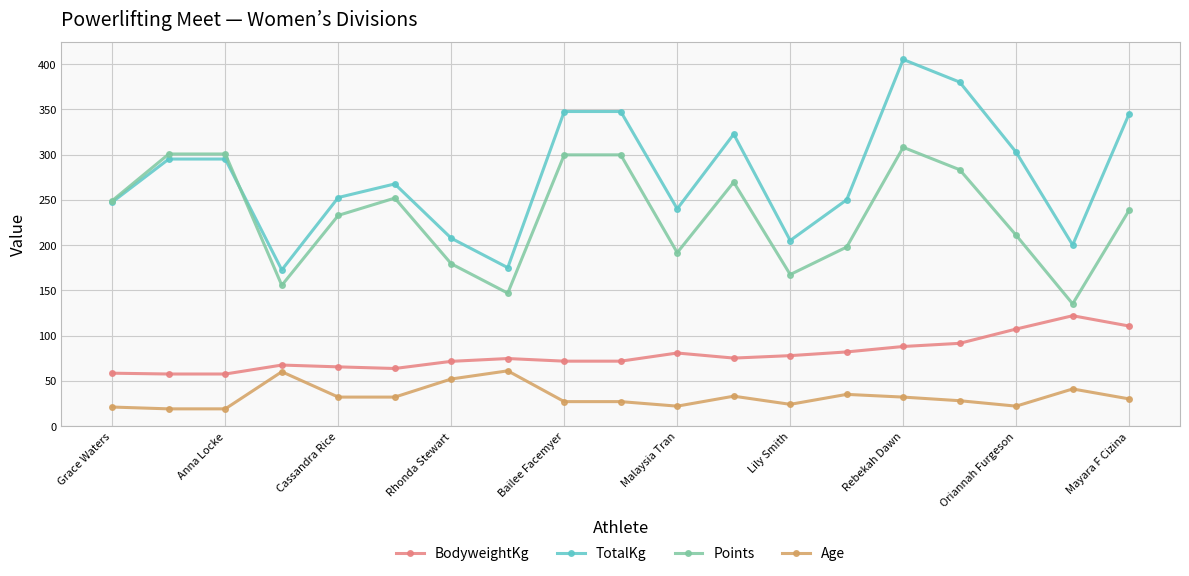

True or false: TotalKg and Age intersect in this chart.

False